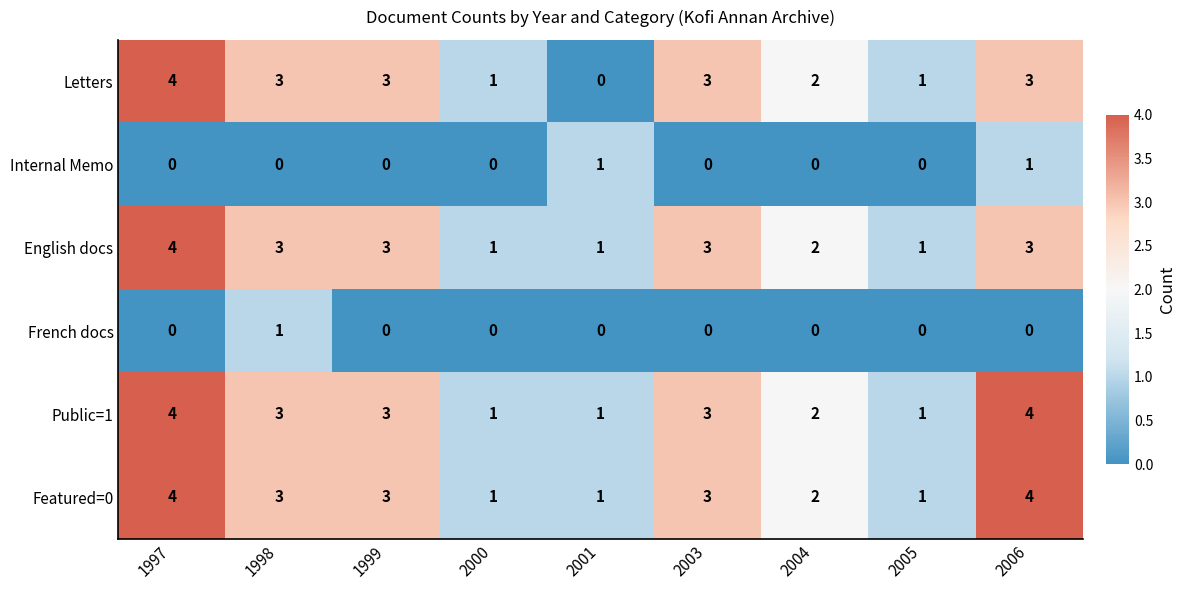

What is the difference between the maximum and minimum values in the Letters series?

4